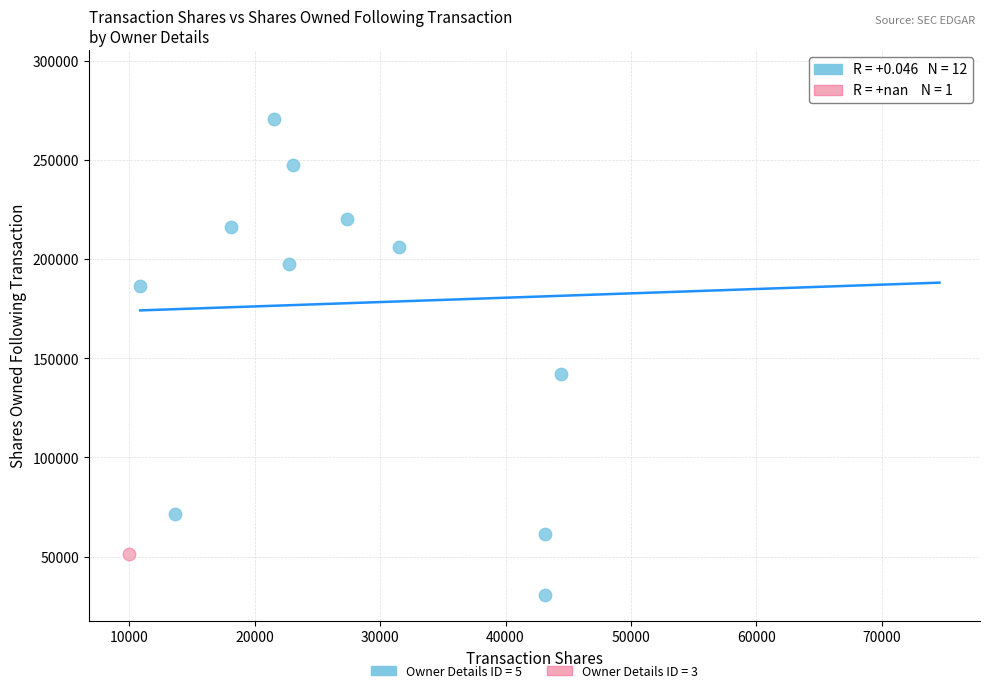

Which series contains the lowest Y value?

Owner Details ID = 5